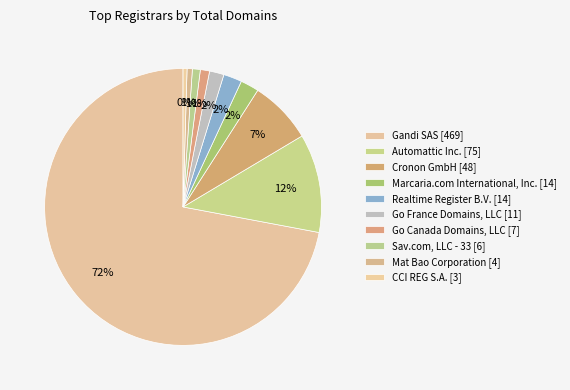

Is Gandi SAS the majority of the pie?

Yes